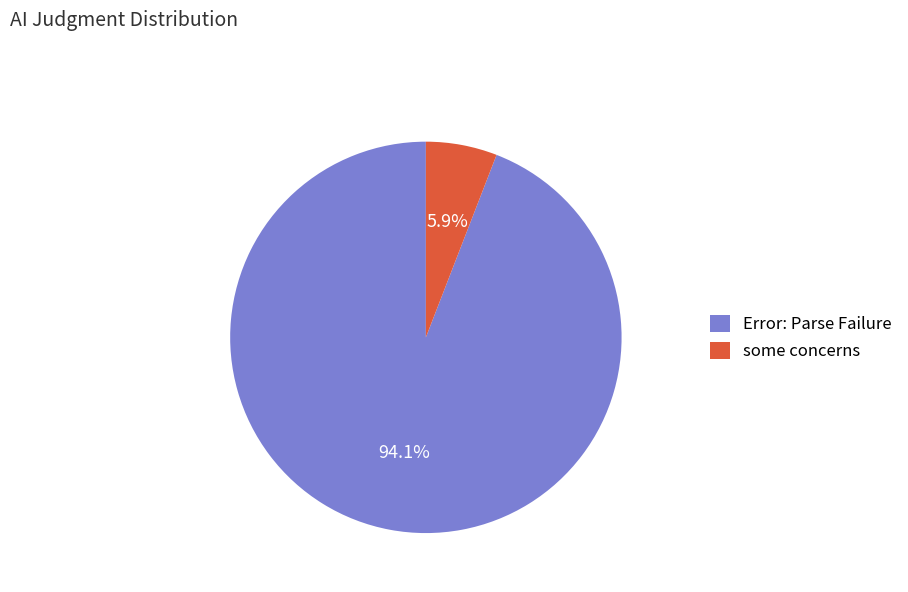

What is the smallest slice in the pie chart?

some concerns